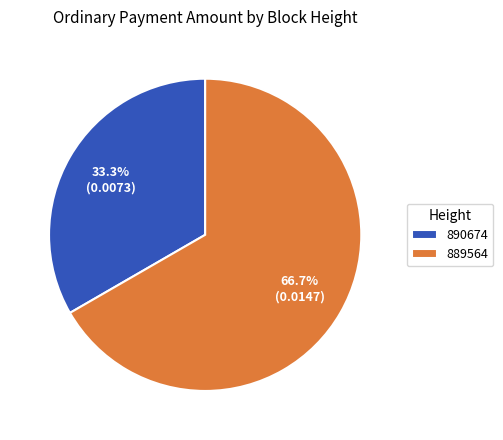

Between 889564 and 890674, which is larger?

889564